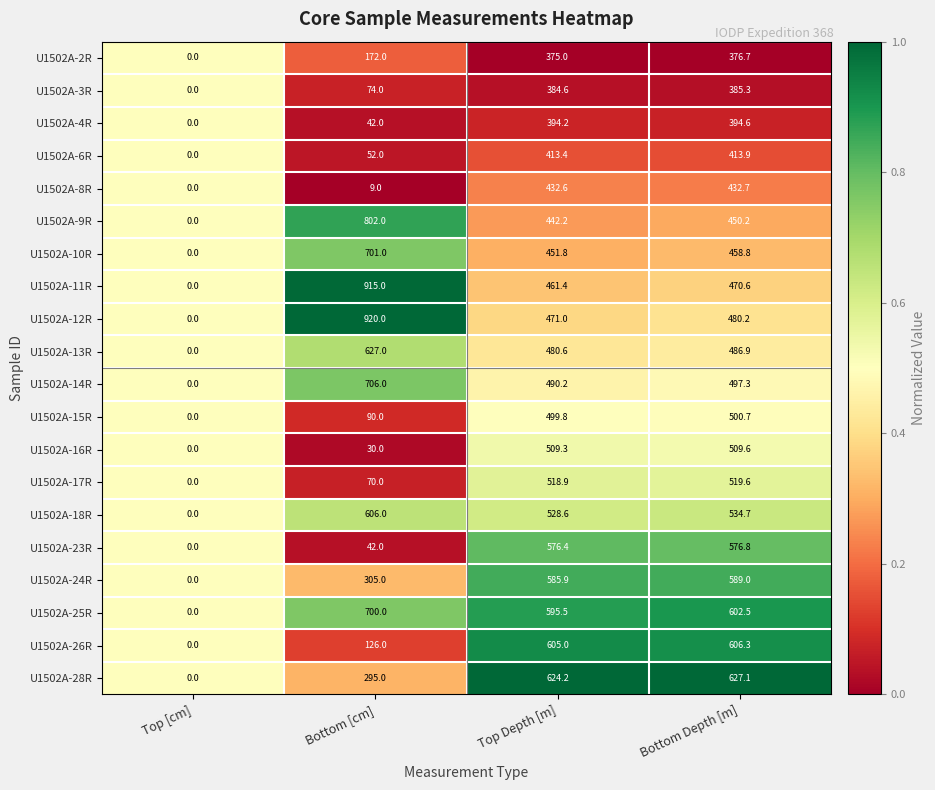

What is the sum of the U1502A-16R values at Top [cm] and Bottom Depth [m]?

509.6